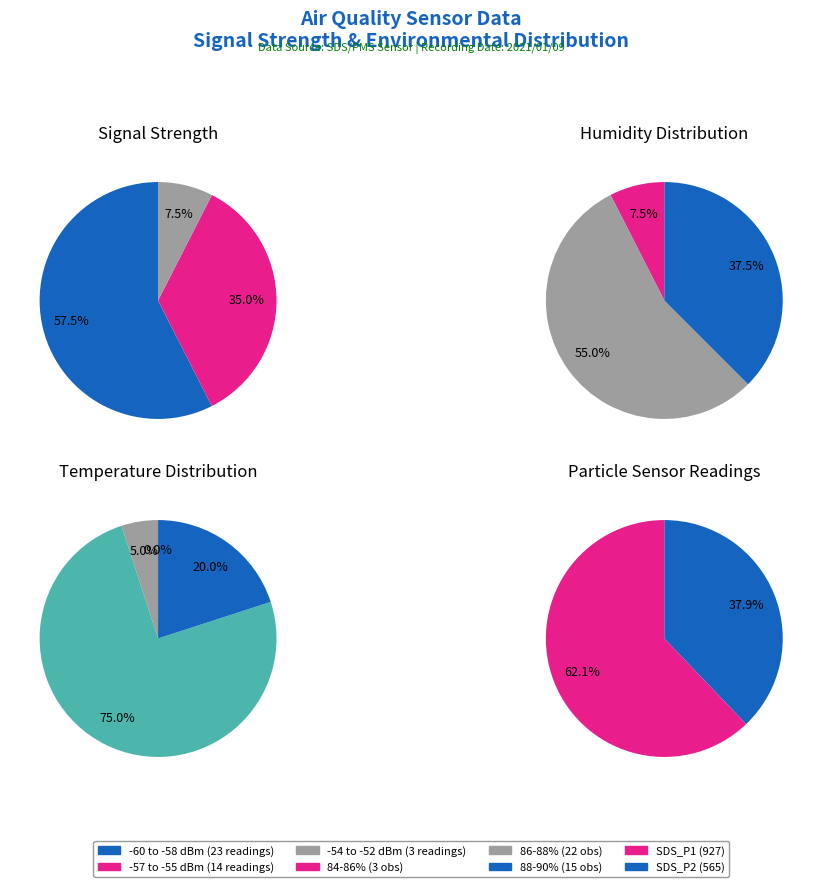

Is 20 the majority of the pie?

No